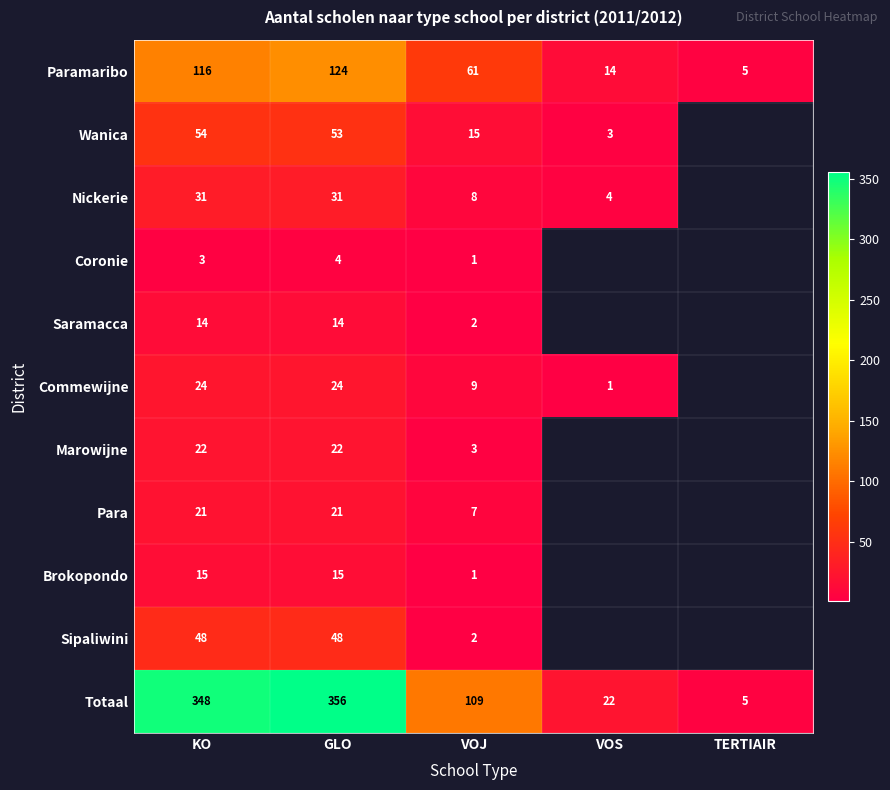

What is the difference between the highest and lowest values at VOJ?

108